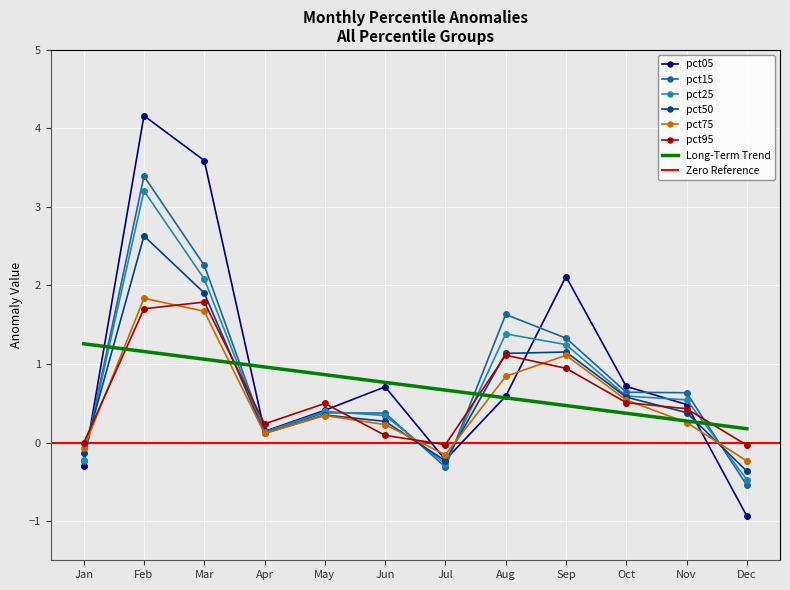

Rank the series at Mar from lowest to highest value.

pct75, pct95, pct50, pct25, pct15, pct05